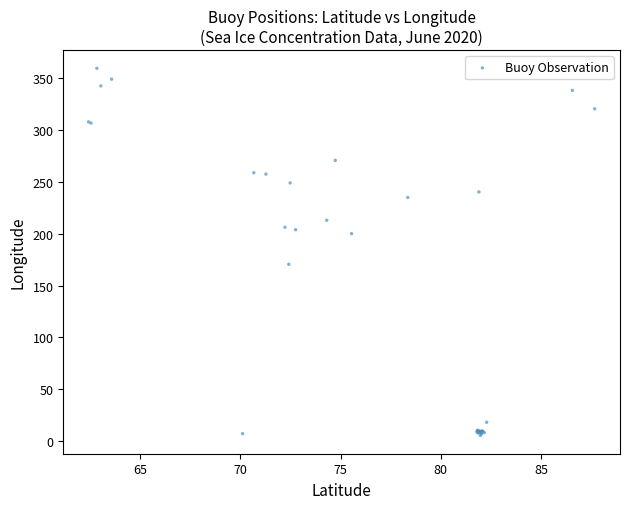

What Y value in the scatter plot is closest to 182?

170.6